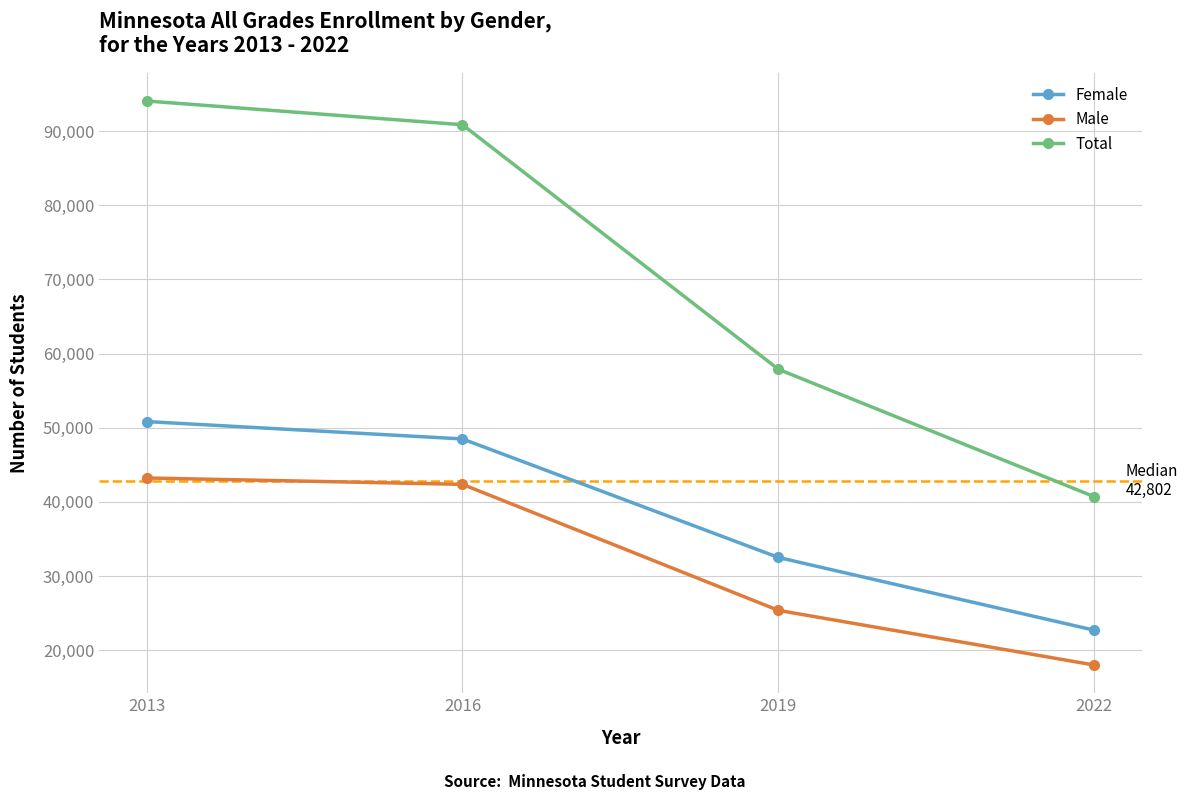

Which category has the lowest value in the Total series?

2022